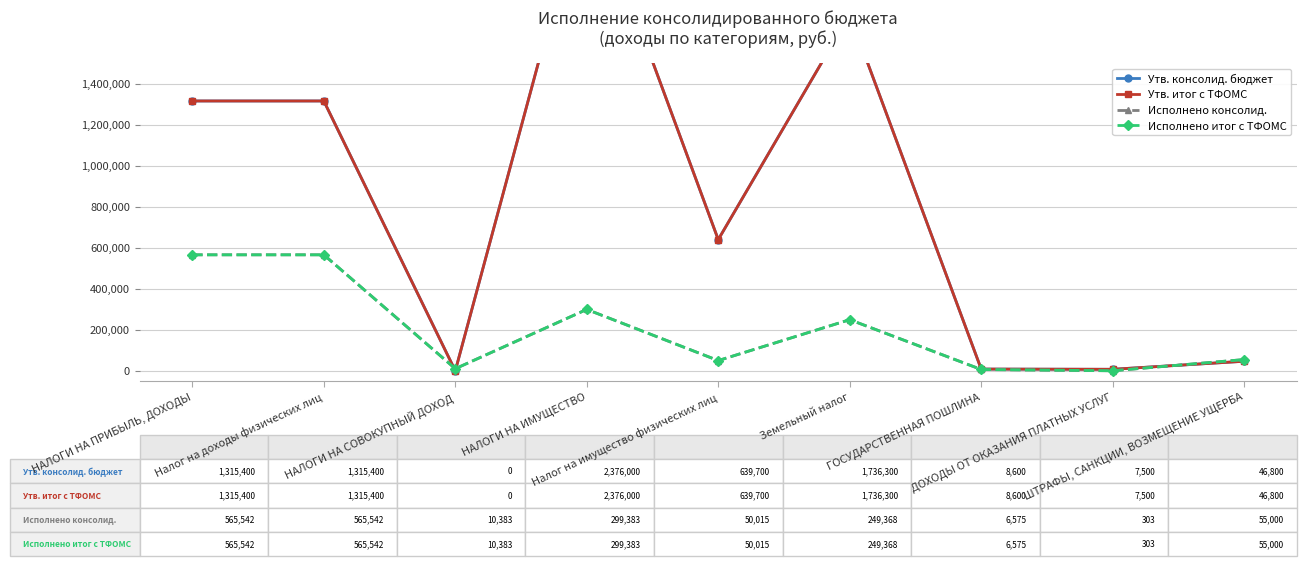

What is the sum of all Исполнено итог с ТФОМС values?

1802113.1